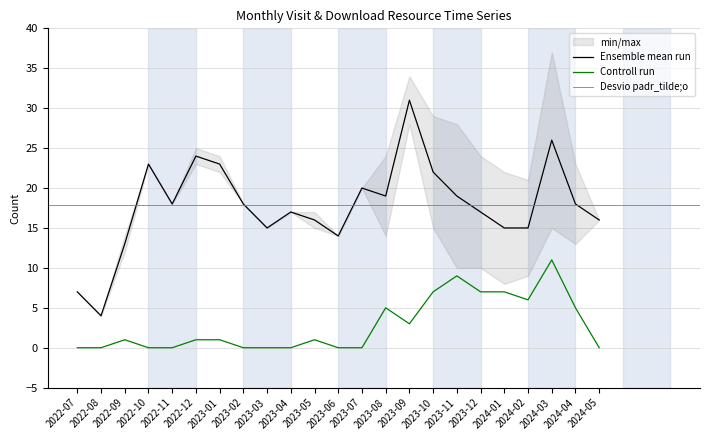

At which category does monthly_download_resource reach its first local valley?

2023-09